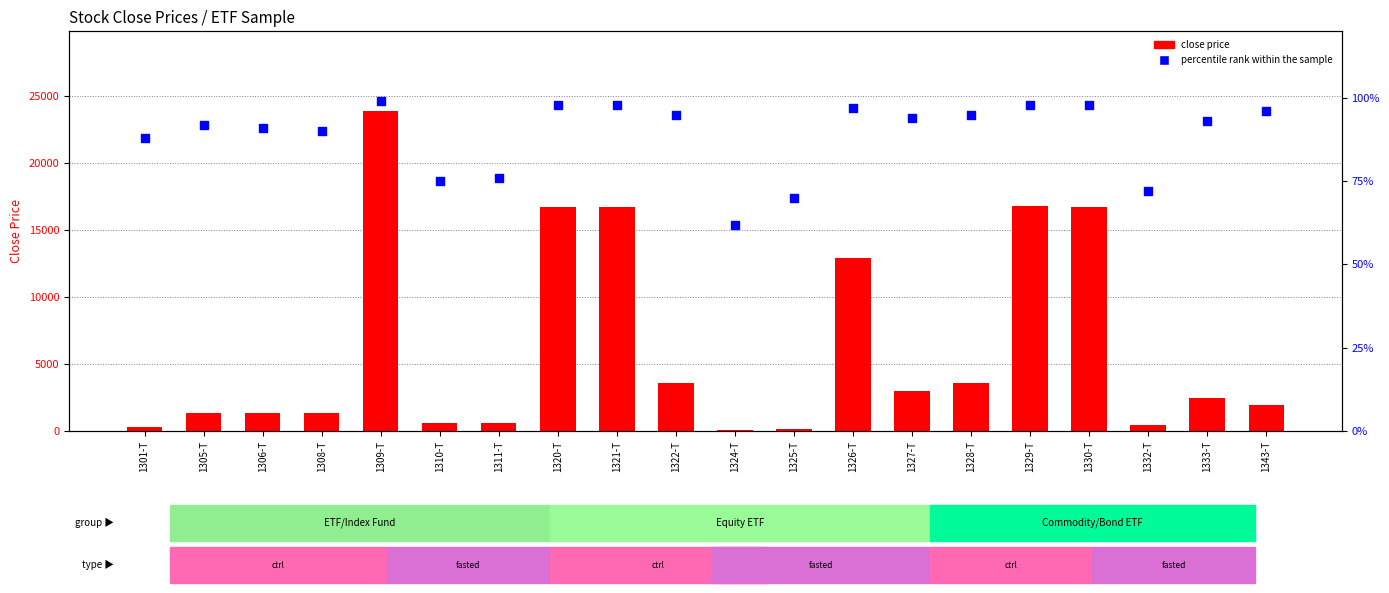

At how many categories does at least one series exceed 6285?

6